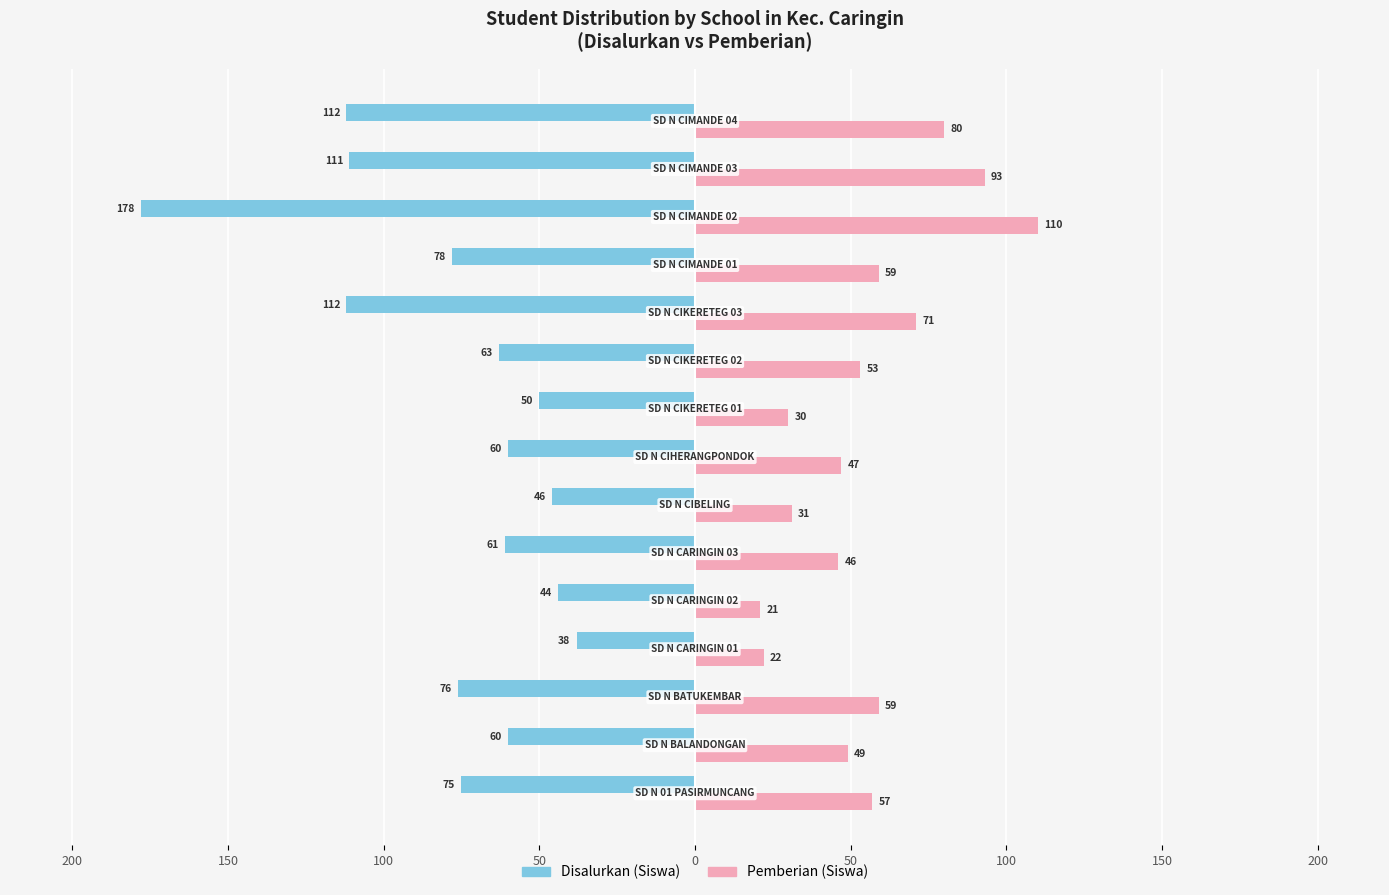

What are all the series names shown in the legend?

Disalurkan (Siswa), Pemberian (Siswa)